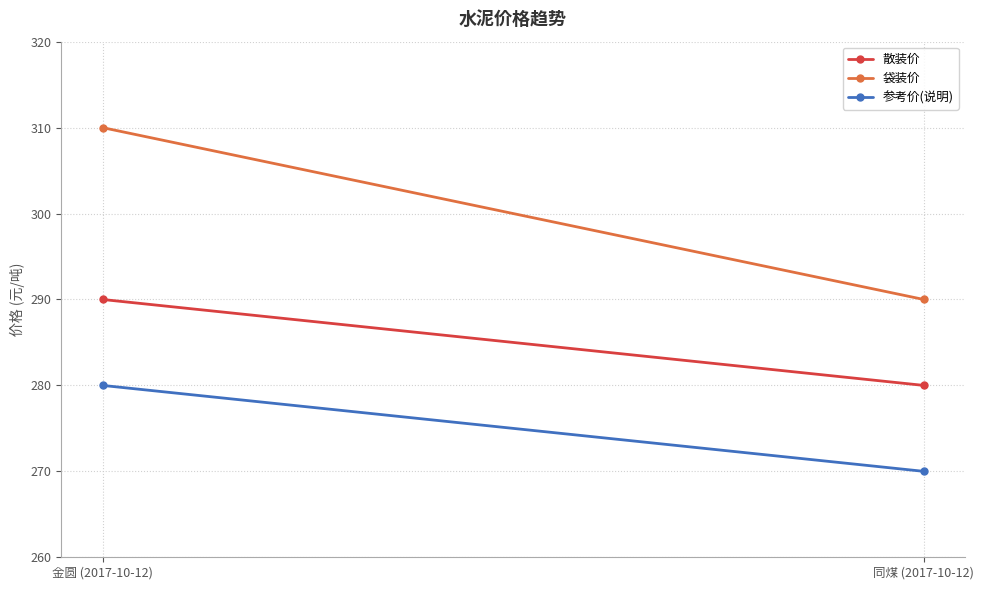

At which label is 散装价 closest to 285?

金圆 (2017-10-12)